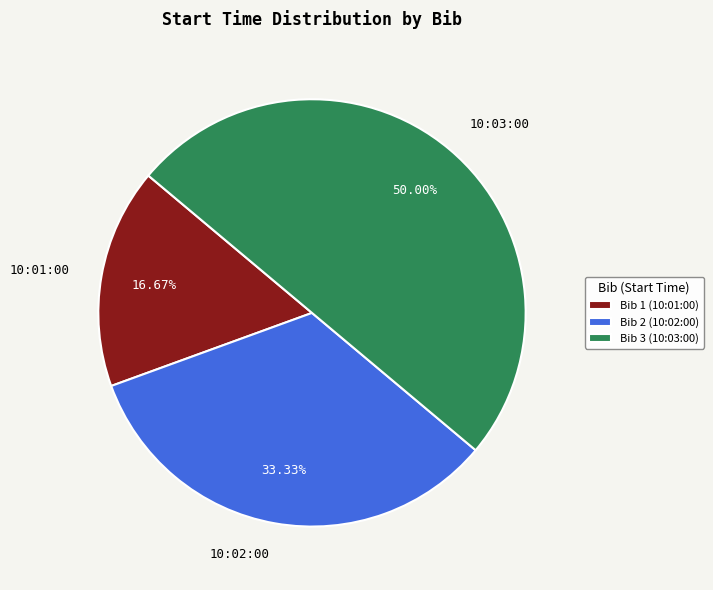

Does 10:01:00 account for over 50% of the chart?

No